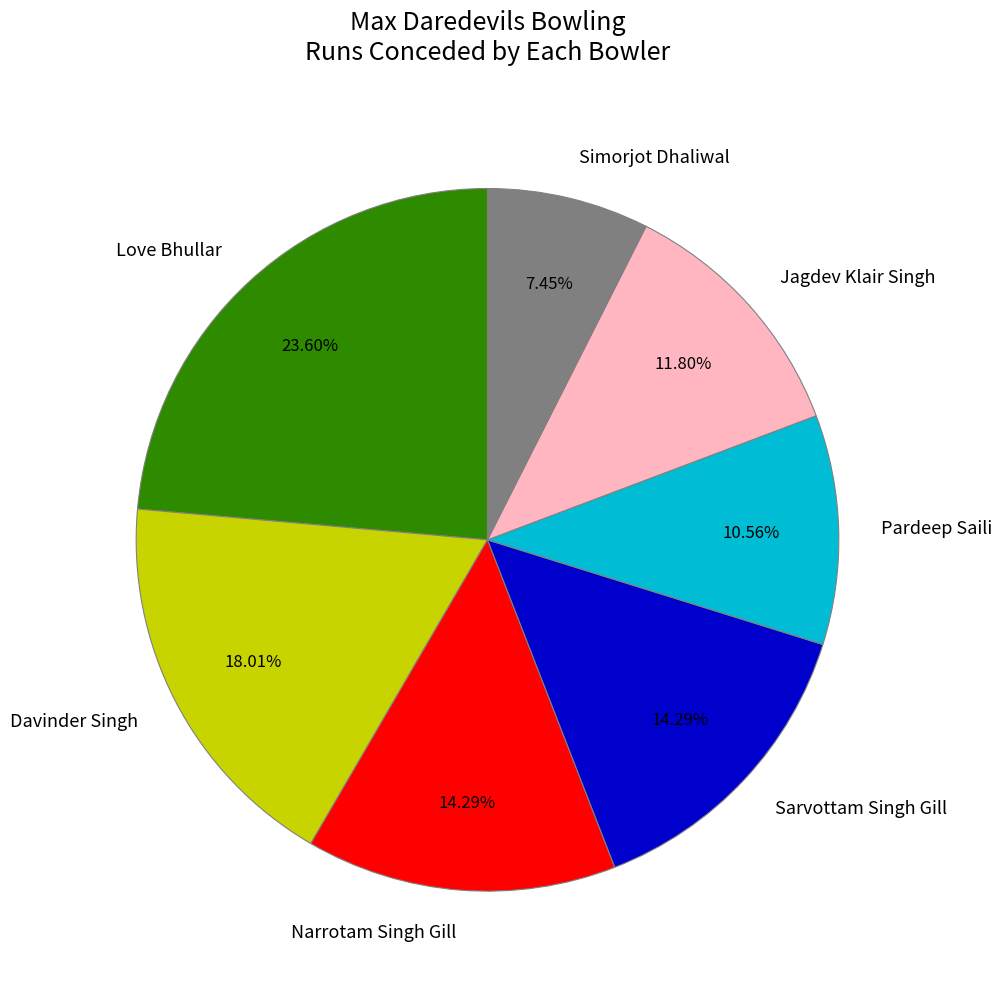

What is the smallest slice in the pie chart?

Simorjot Dhaliwal